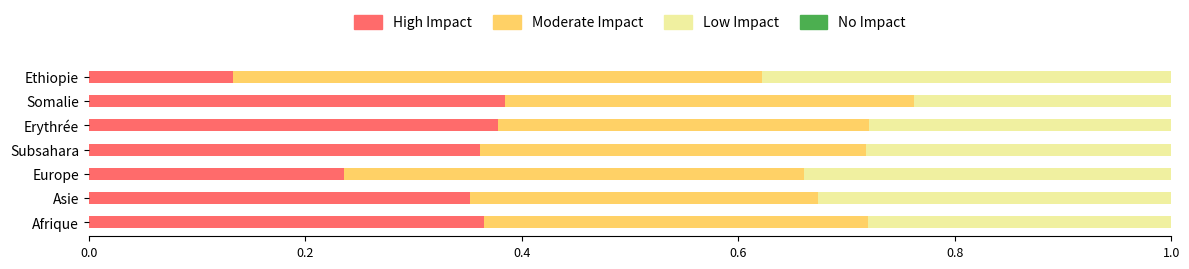

What is the total value across all series at Subsahara?

1.0